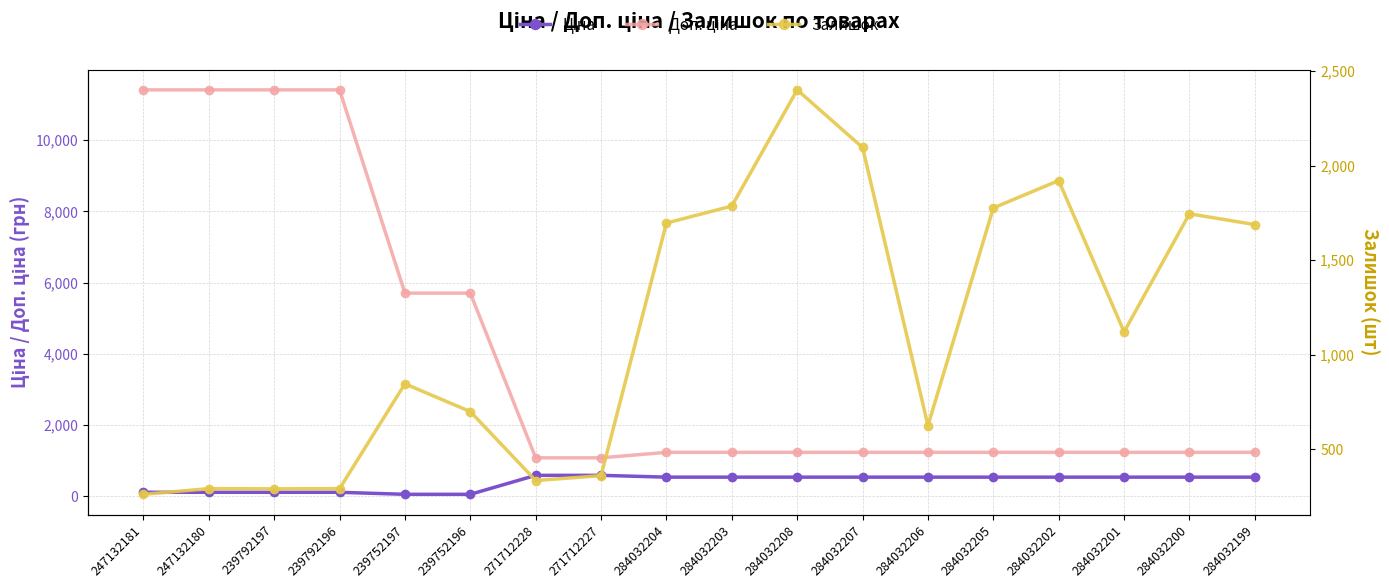

What is the difference between the second highest and minimum values in the Доп. ціна series?

10328.3